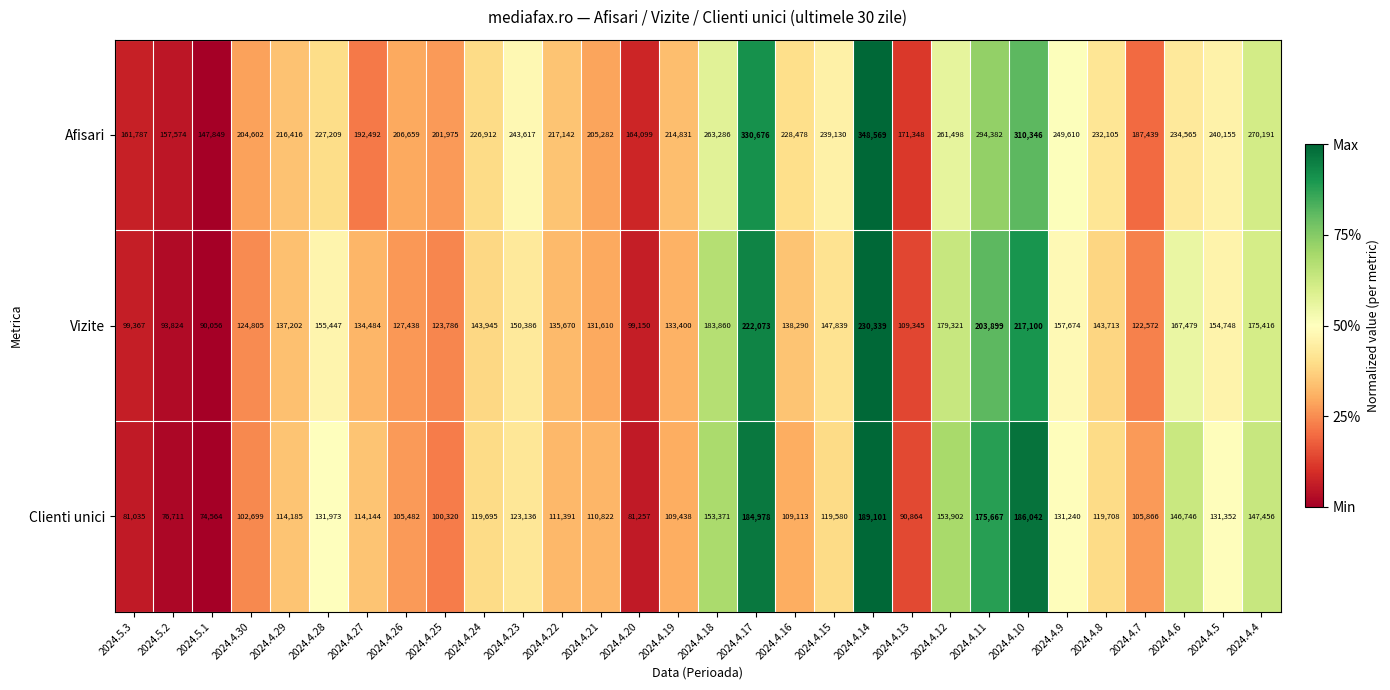

What is the difference between the highest and lowest values at 2024.4.25?

101655